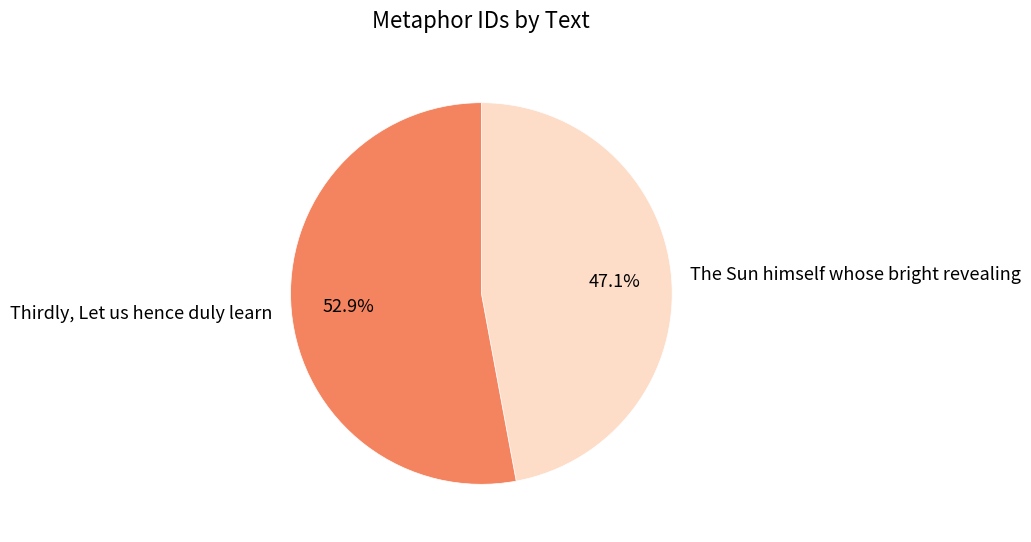

To the nearest percent, what is the difference between the largest and smallest slice percentages?

6%